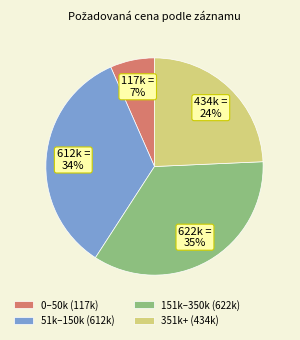

Which has a higher value, 0–50k (117k) or 51k–150k (612k)?

51k–150k (612k)